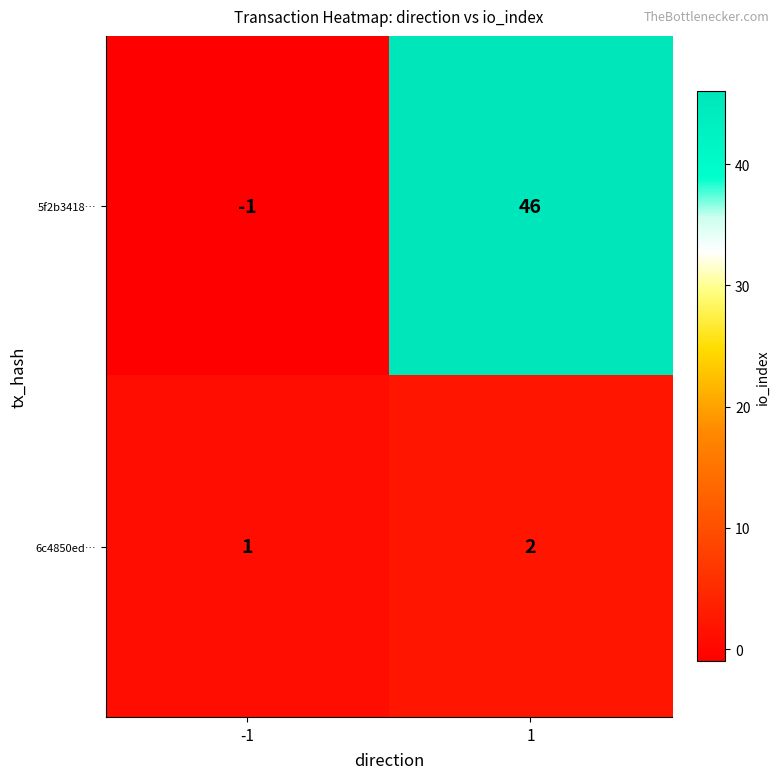

What is the sum of the 5f2b3418… values at -1 and 1?

45